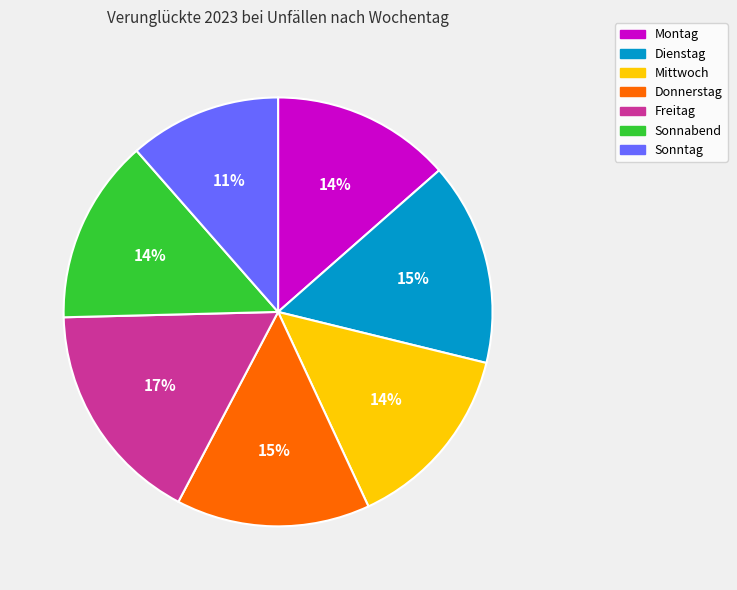

Approximately how many times larger is the value at Freitag compared to Mittwoch?

1.2